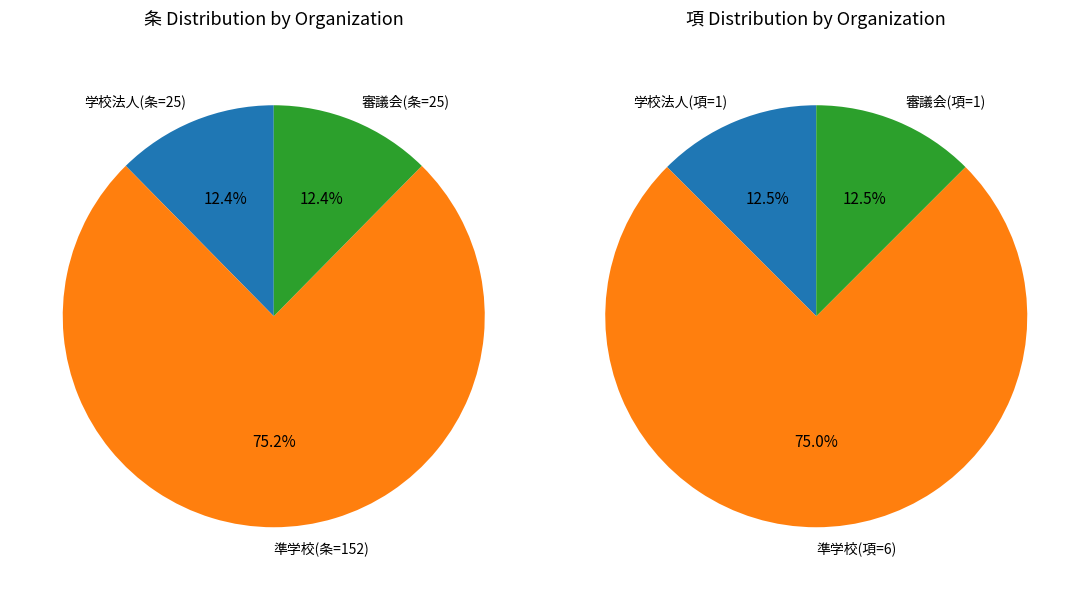

Does 条 represent more than half of the total?

Yes